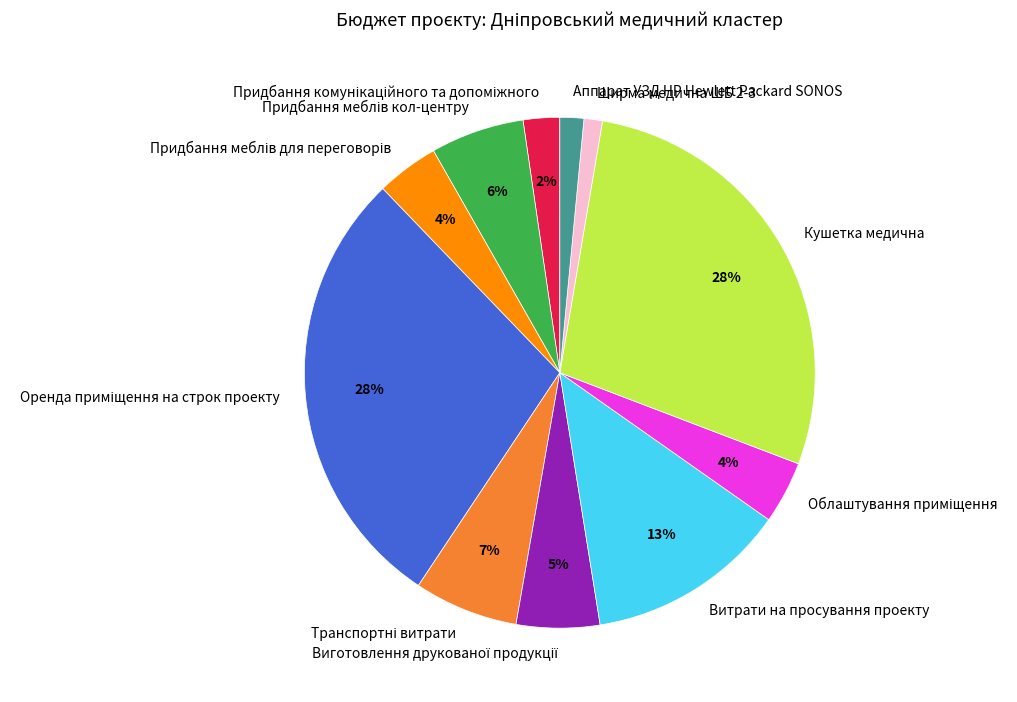

Does Кушетка медична account for over 50% of the chart?

No